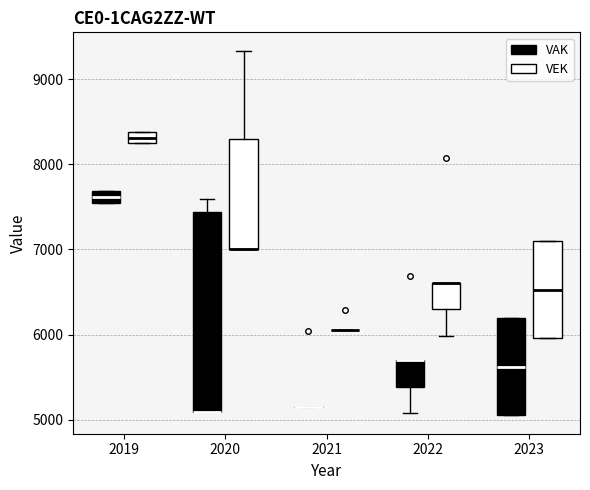

Which box is the tallest, from its lower edge to its upper edge?

2020 (VAK)